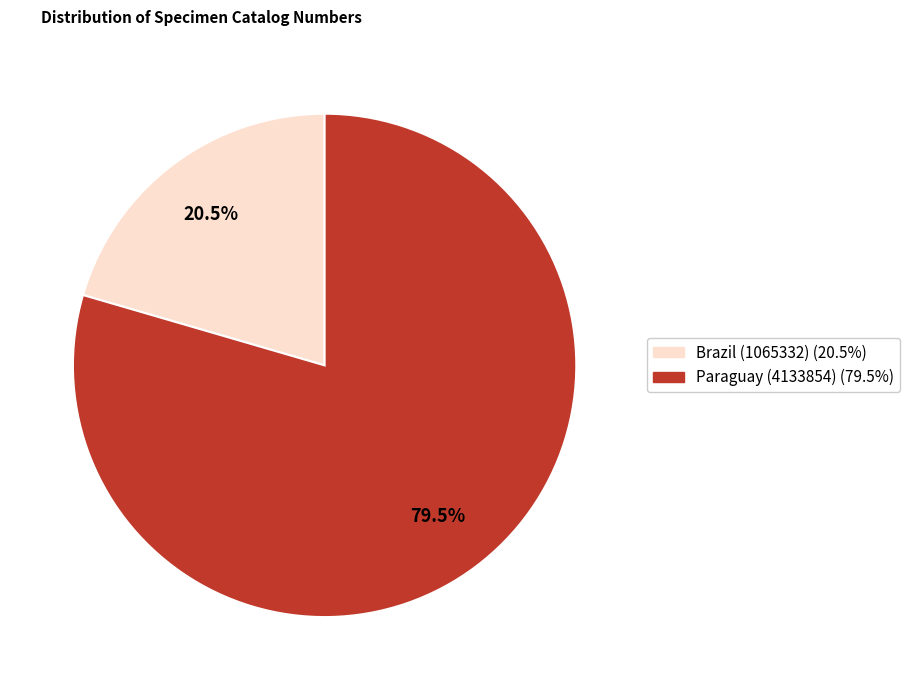

How many segments does this pie chart have?

2